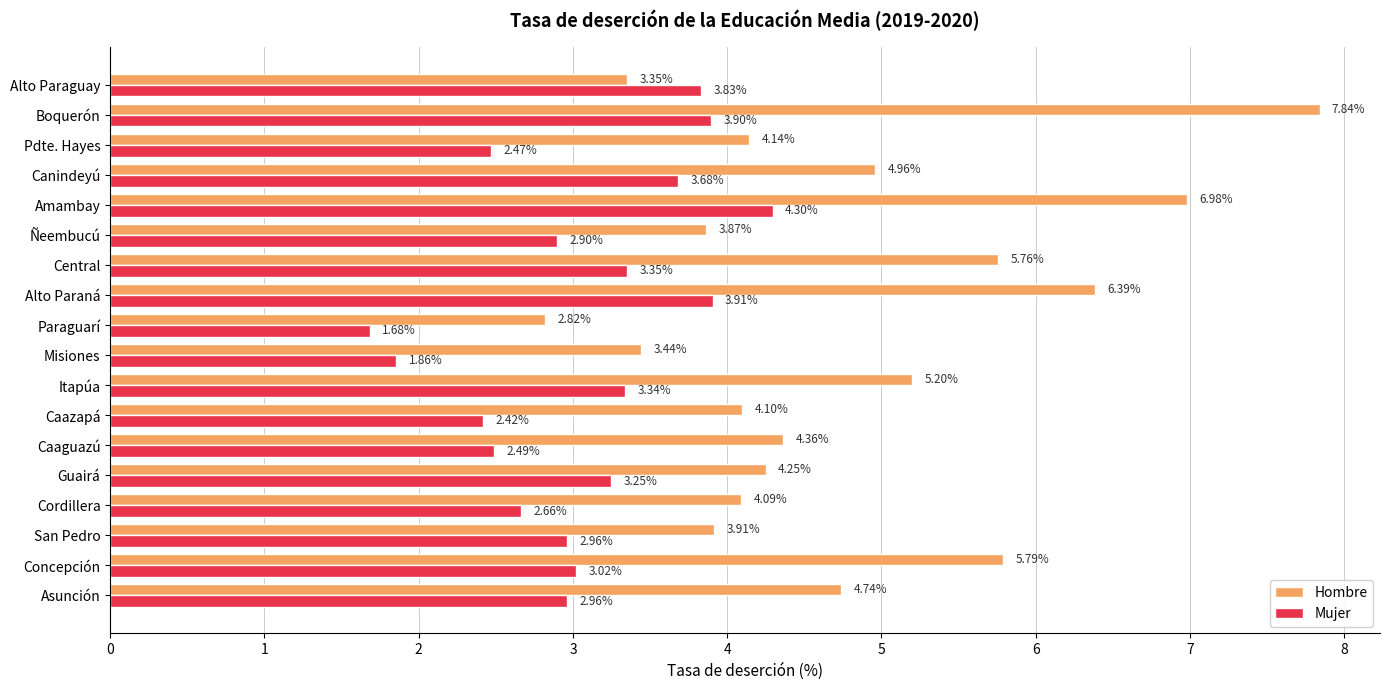

At which label is Mujer closest to 2?

Misiones